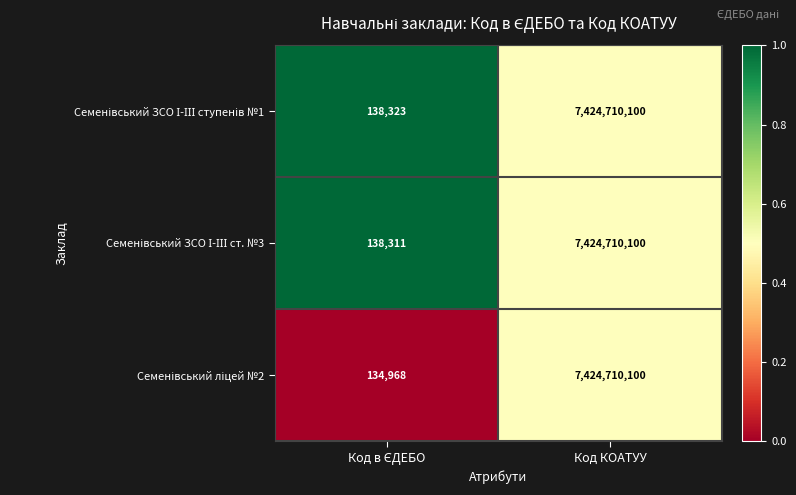

What is the total value across all series at Код КОАТУУ?

22274130300